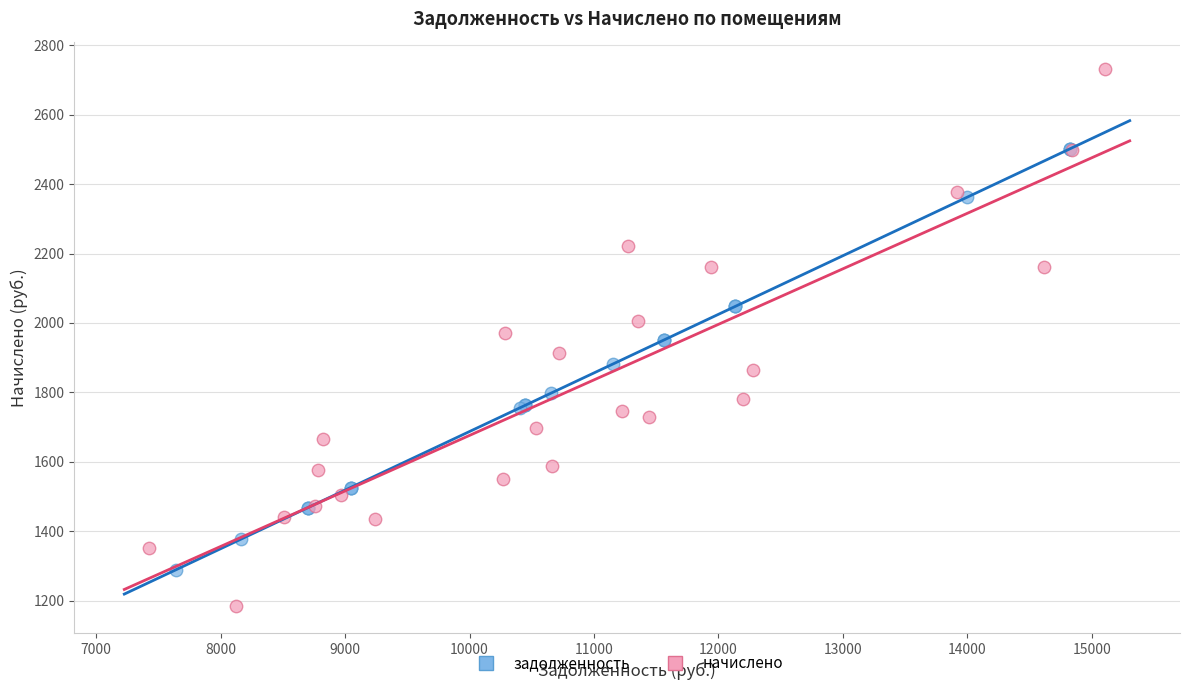

Which series has the widest spread of Y values?

начислено